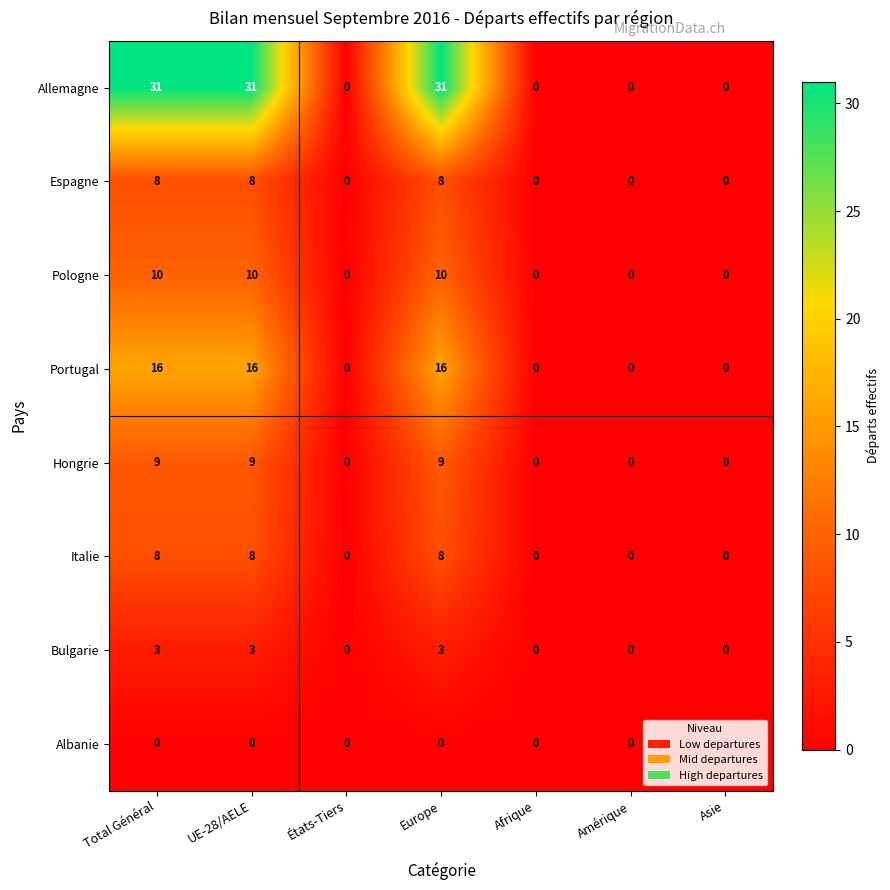

Between Europe and Amérique, which series saw the biggest shift?

Allemagne